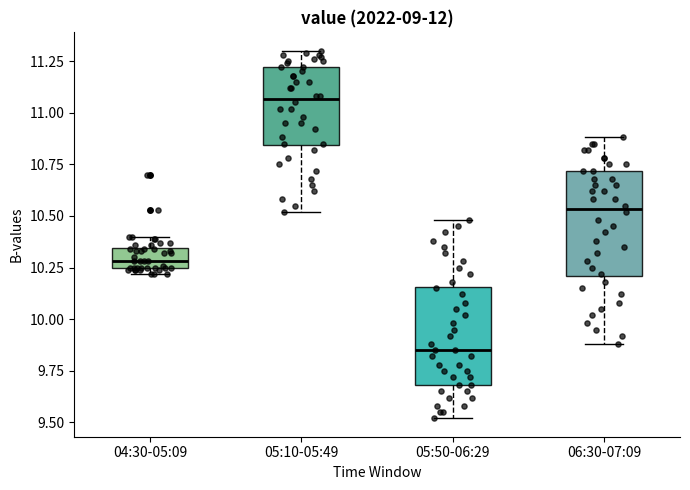

Which box's median line is the highest?

05:10-05:49